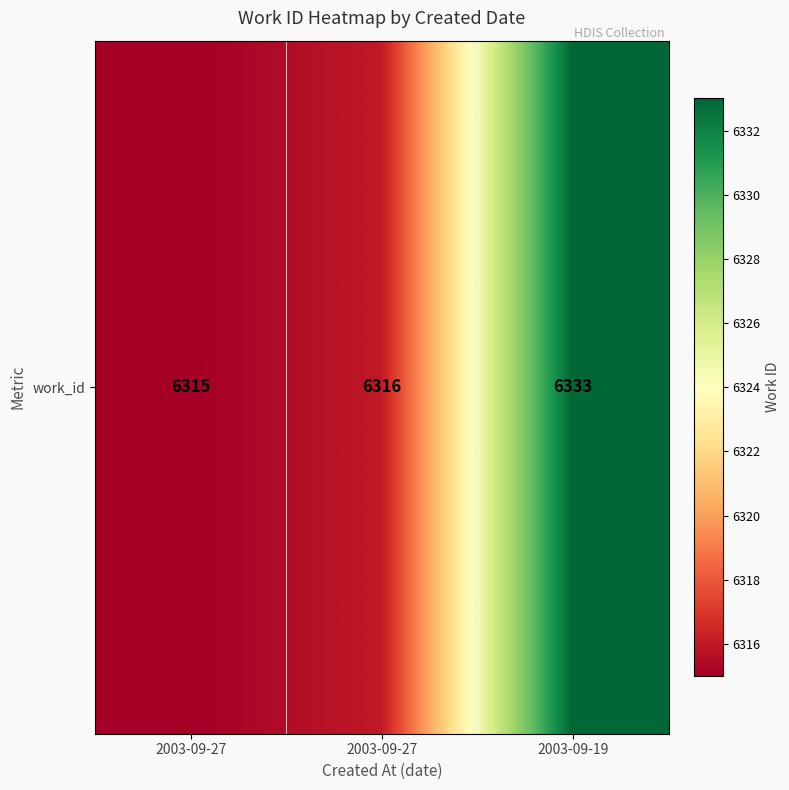

Rank the categories by value from lowest to highest.

2003-09-27, 2003-09-27, 2003-09-19